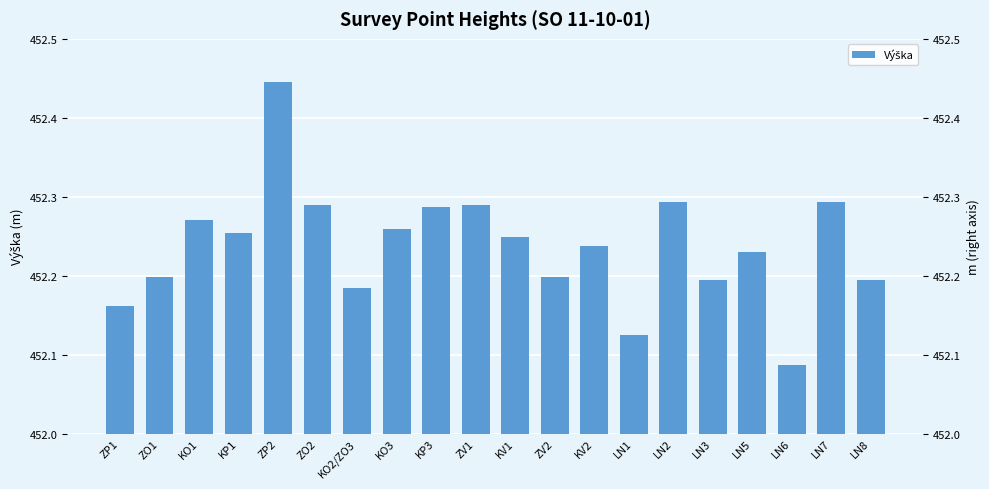

Between LN8 and ZO2, which is larger?

ZO2